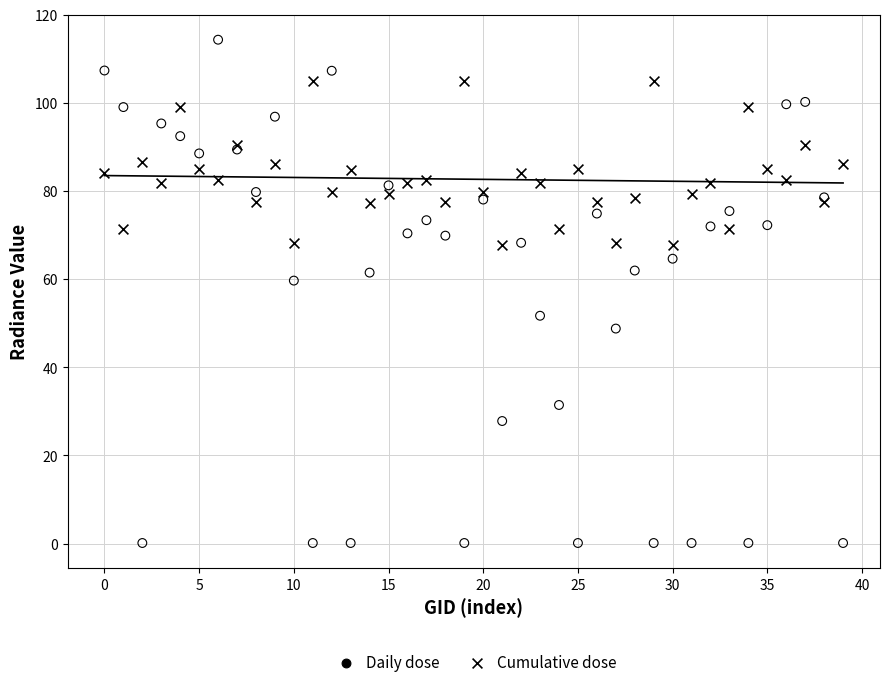

In the Daily dose series, what Y value is closest to 57?

59.7